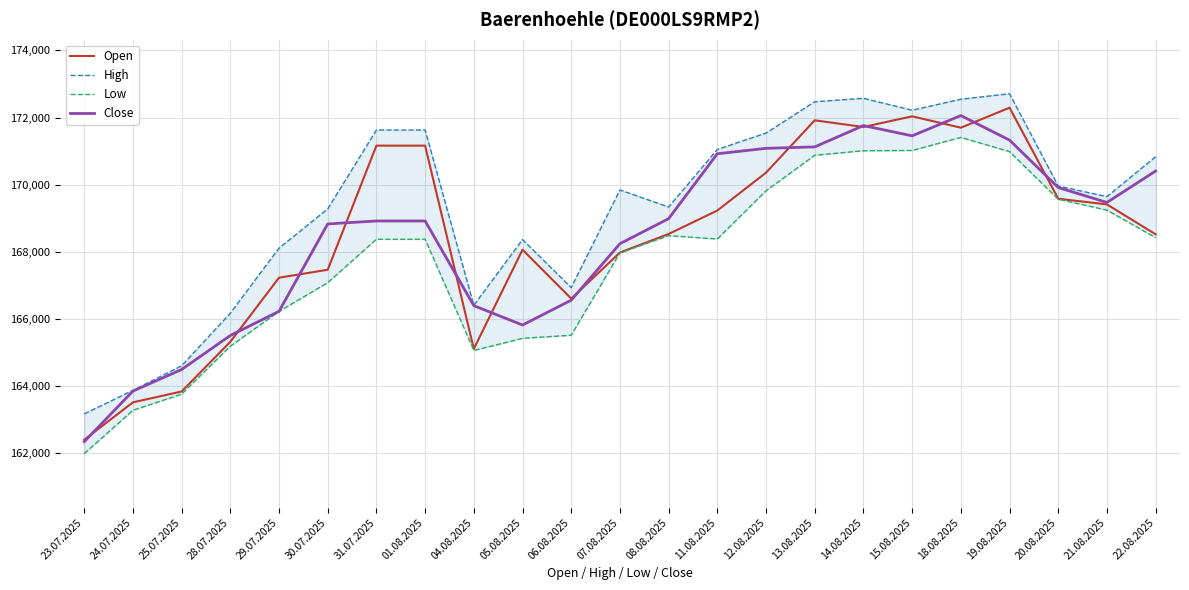

Is the value of High at 08.08.2025 greater than the value of Low at 04.08.2025?

Yes